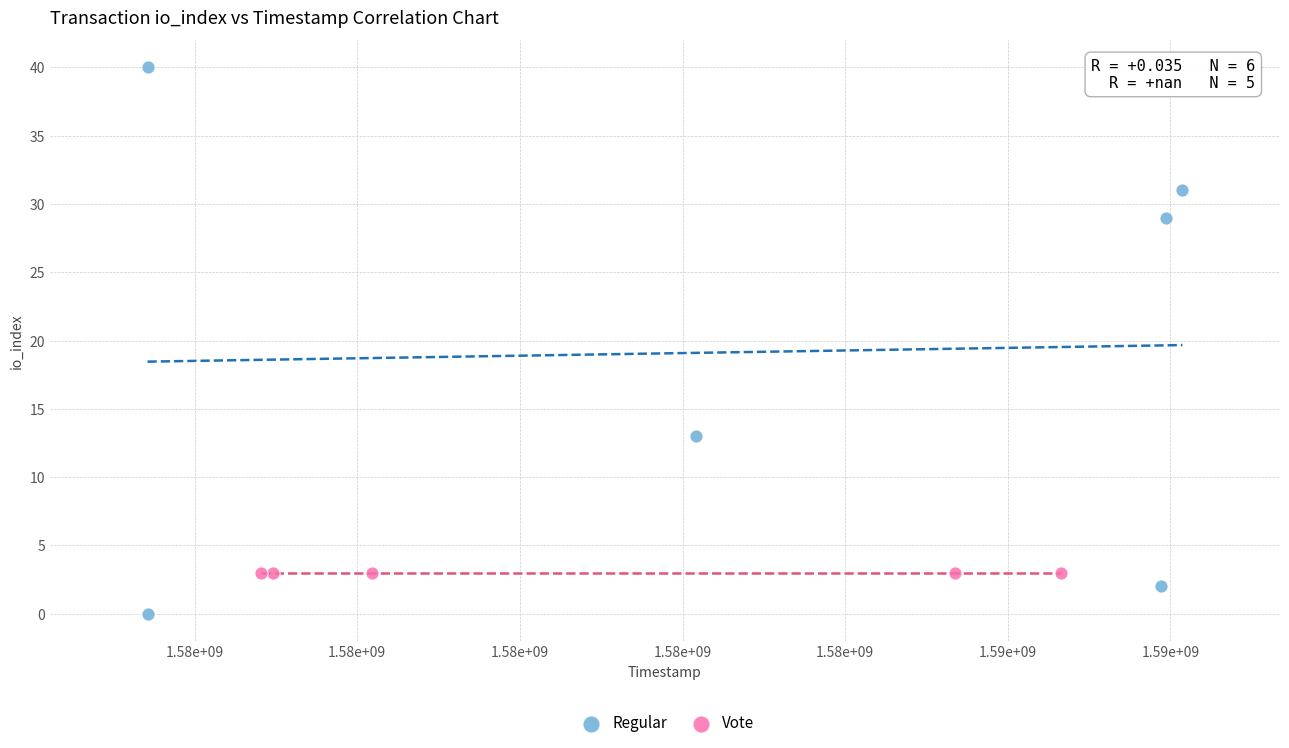

Which series reaches the minimum Y coordinate?

Regular